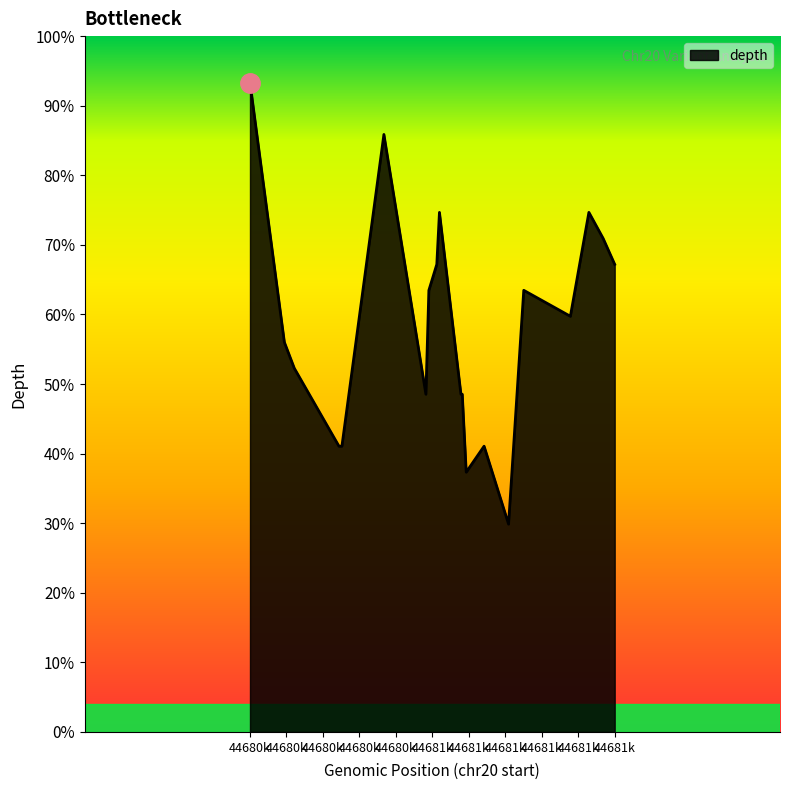

Does the chart display data point markers on the line(s)?

No